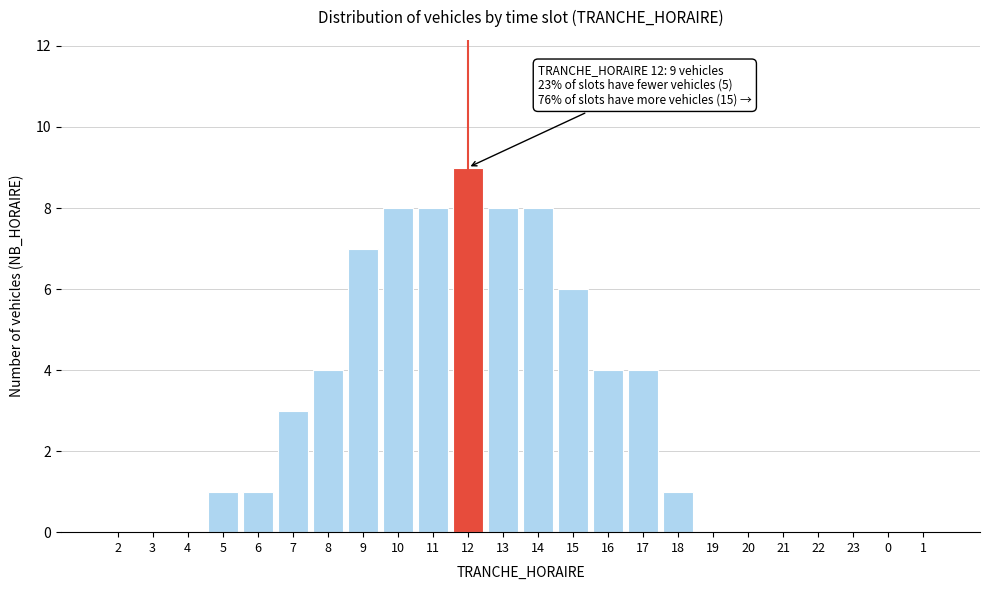

Reading left to right, list all the values displayed in this chart.

2=0	3=0	4=0	5=1	6=1	7=3	8=4	9=7	10=8	11=8	12=9	13=8	14=8	15=6	16=4	17=4	18=1	19=0	20=0	21=0	22=0	23=0	0=0	1=0